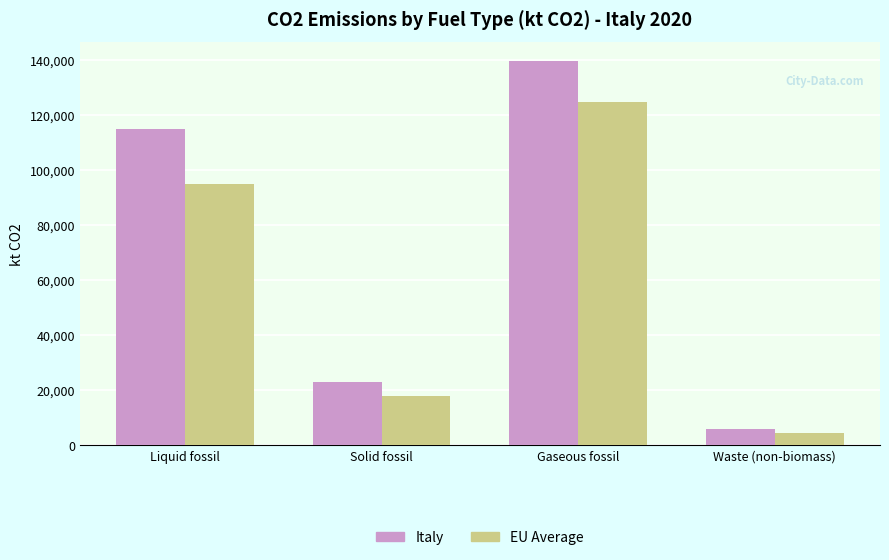

Reading left to right, transcribe all the data shown in this chart.

Italy: 115187.3	22967.1	139689.2	5897.6
EU Average: 95000.0	18000.0	125000.0	4500.0